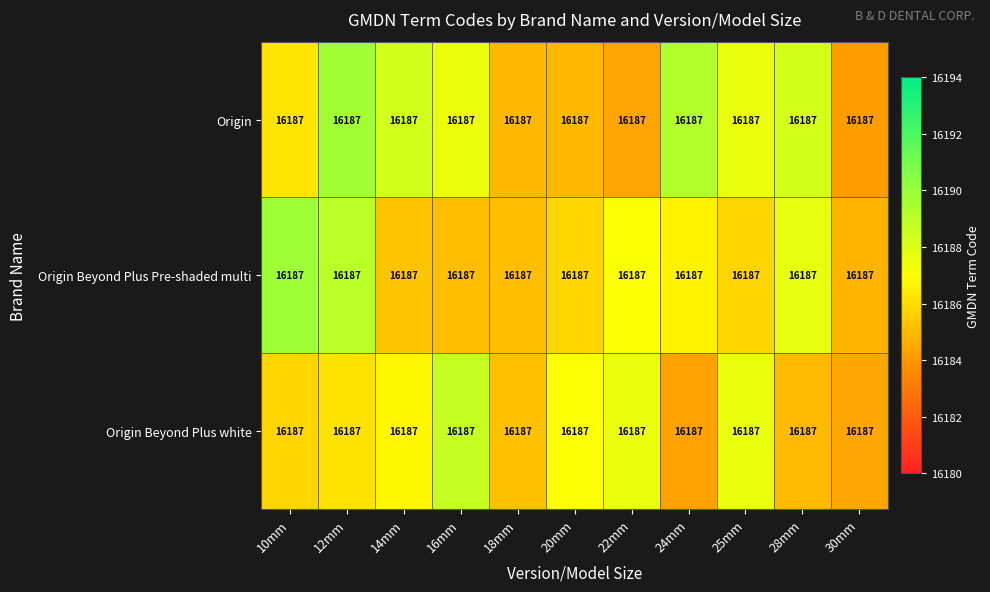

List the series in order of their overall mean, lowest first.

Origin Beyond Plus white, Origin Beyond Plus Pre-shaded multi, Origin